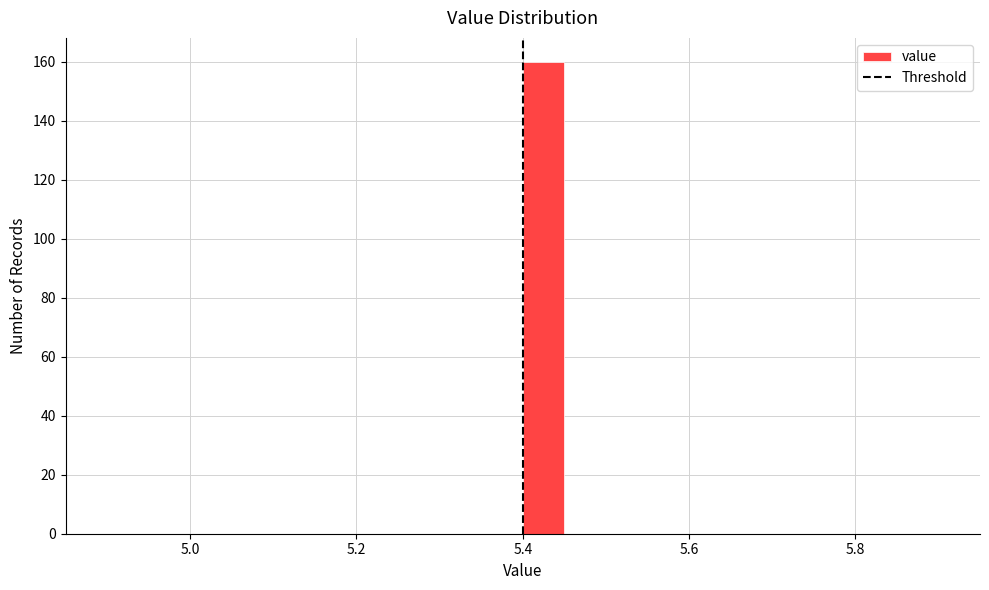

Read against the x-axis, roughly where is the centre of the tallest bar?

5.42